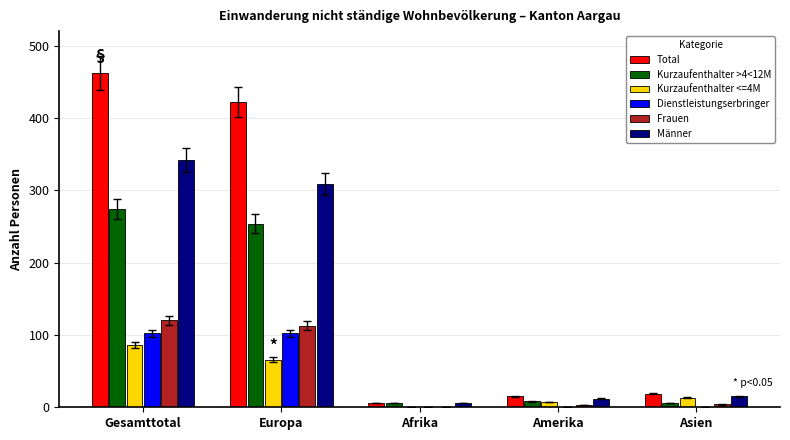

Which series has the largest total across all categories?

Total